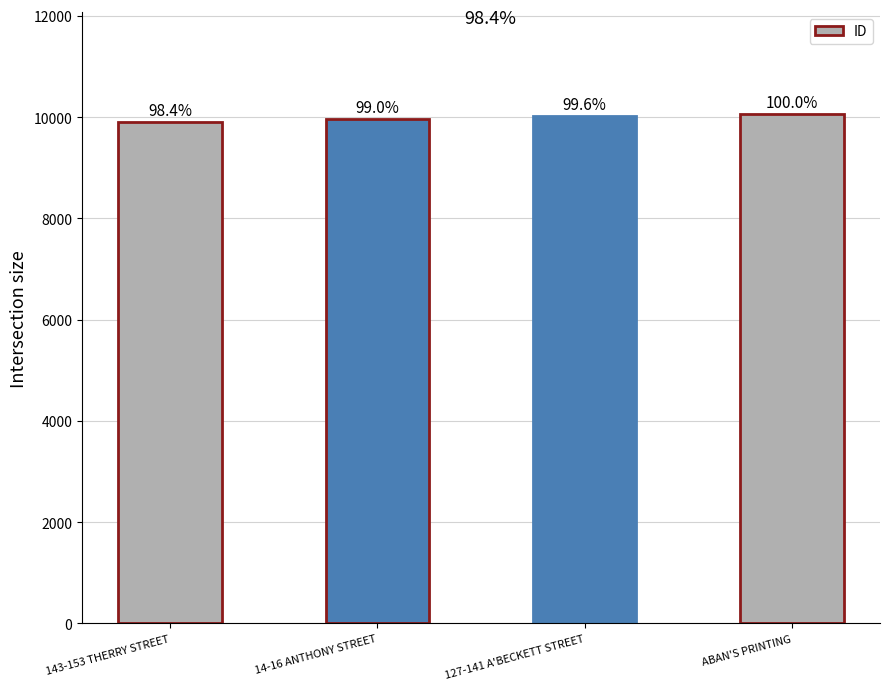

List the labels in order of value, largest first.

ABAN'S PRINTING, 127-141 A'BECKETT STREET, 14-16 ANTHONY STREET, 143-153 THERRY STREET